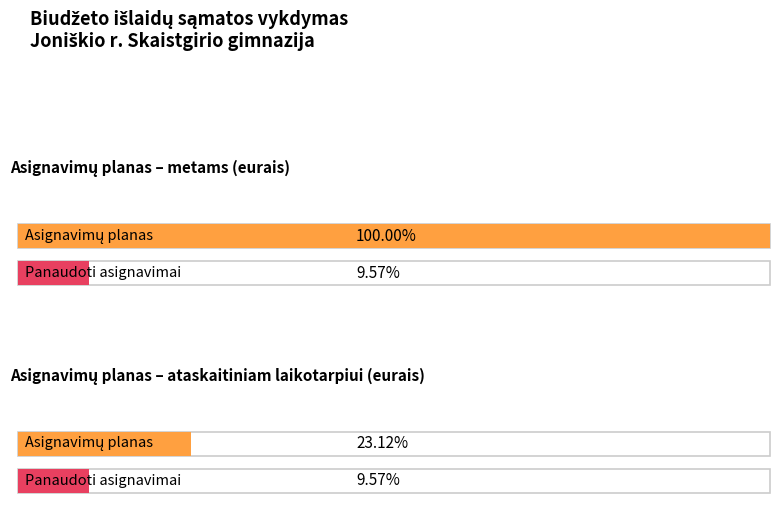

How many data points does each series have?

2